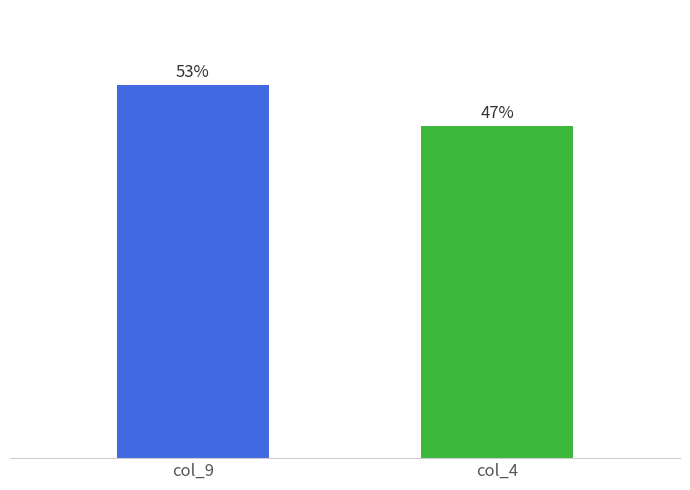

Are the bars horizontal?

No